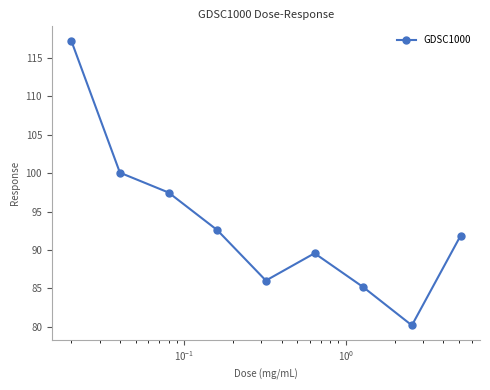

What is the minimum value shown in the chart?

80.2